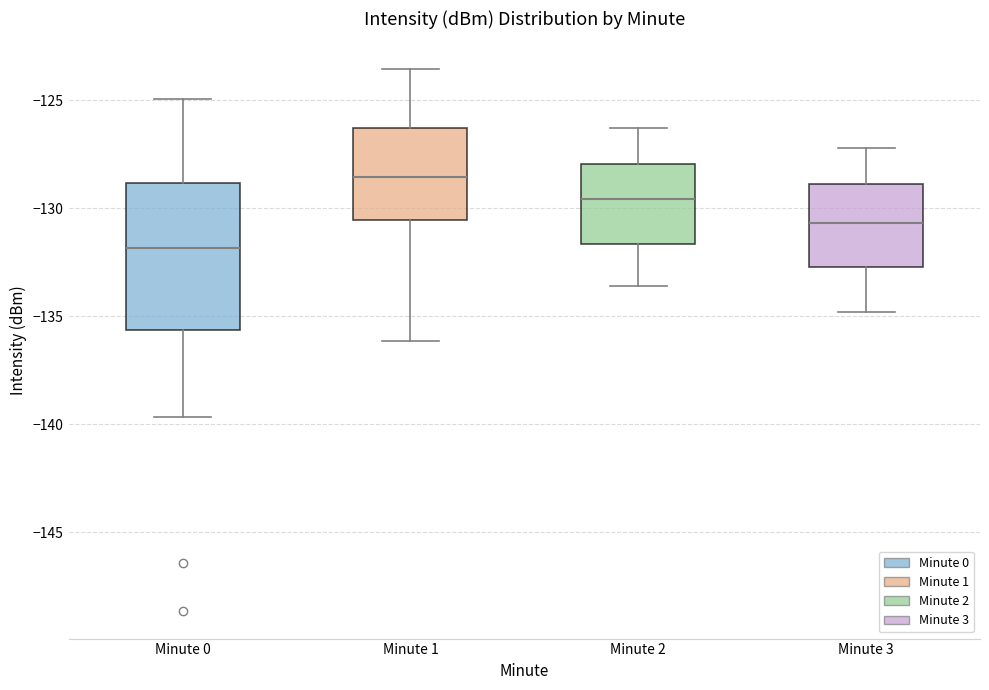

Which box has the highest median line?

Minute 1